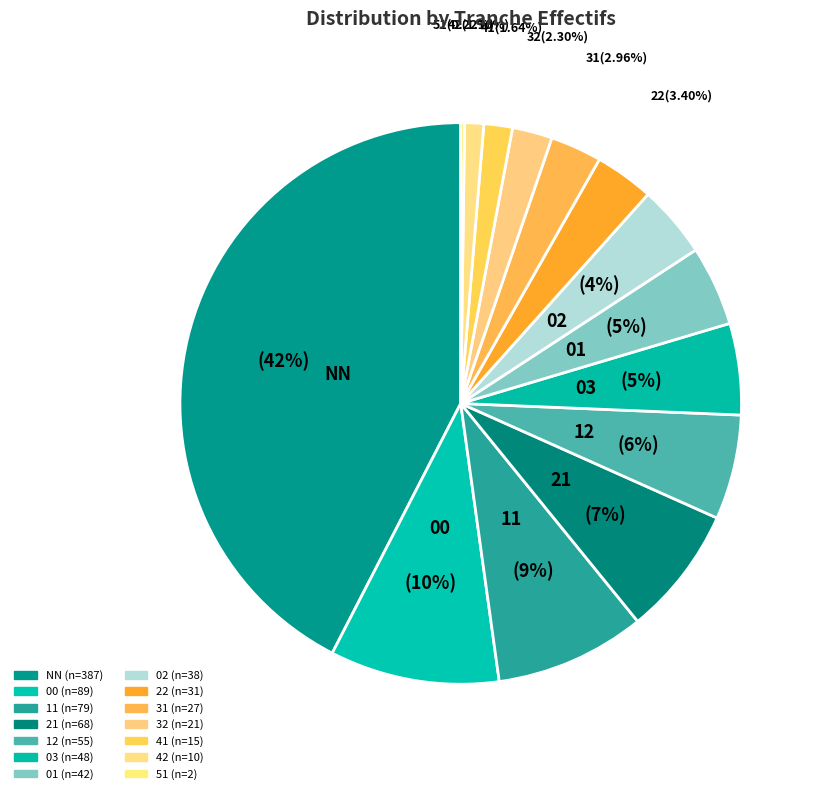

True or false: 21 accounts for 7% of the total.

True